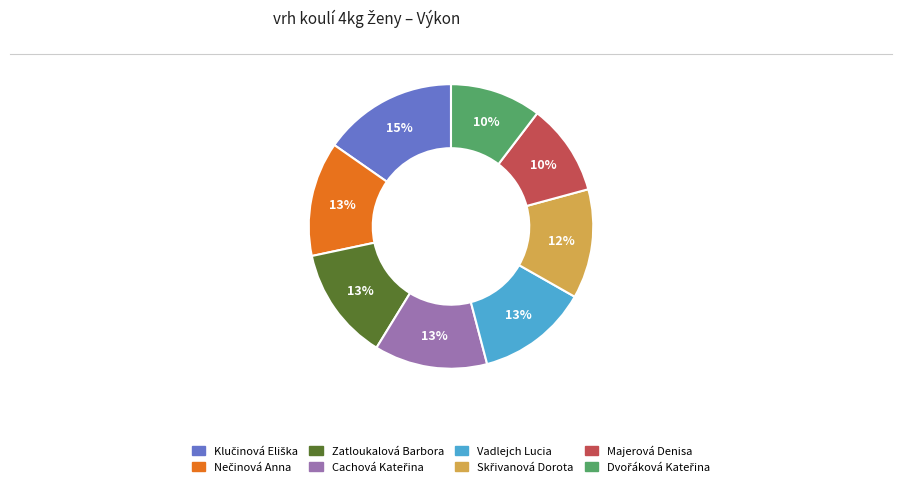

To the nearest percent, what portion does Majerová Denisa represent?

10%